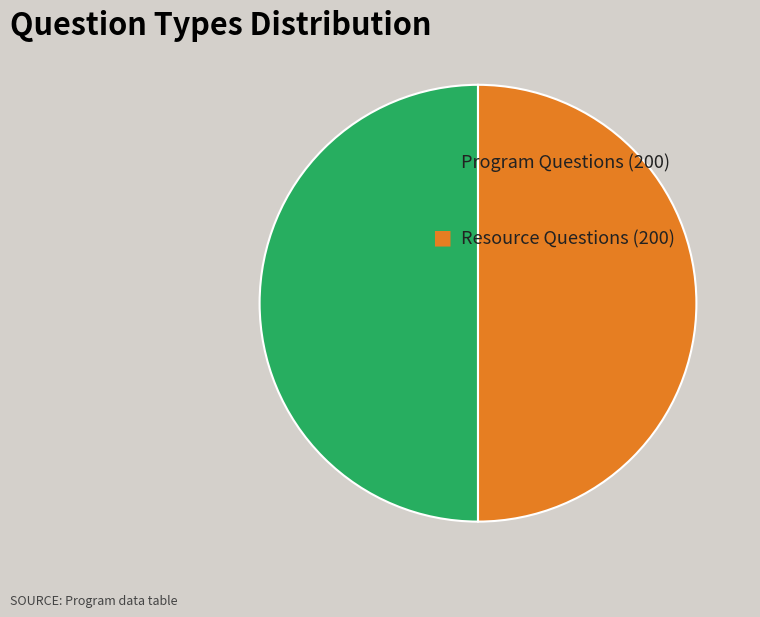

How many segments does this pie chart have?

2